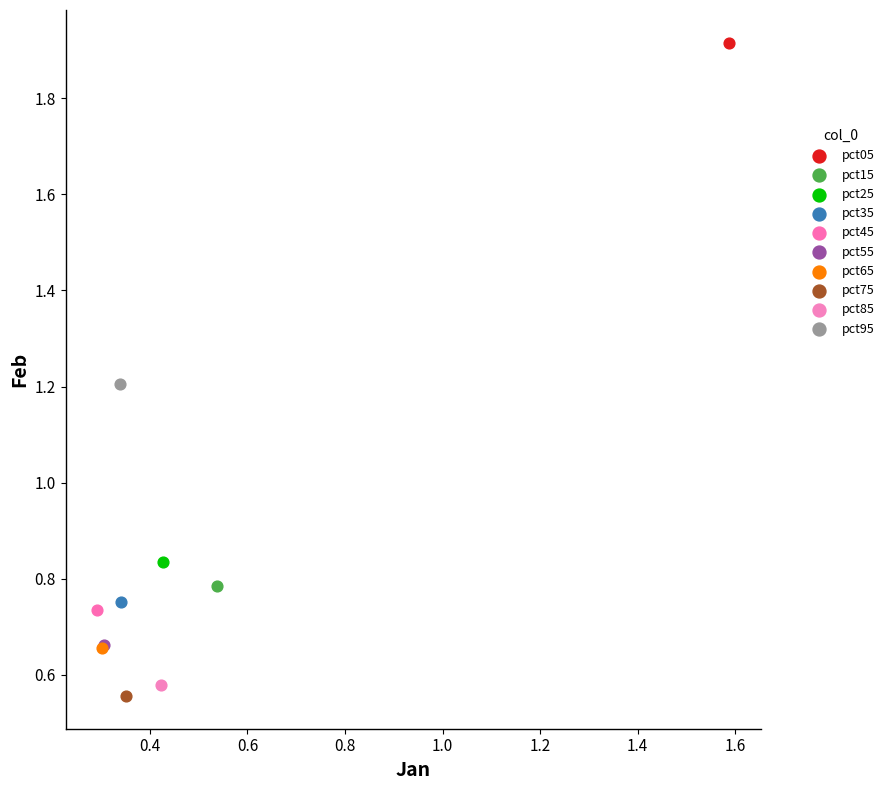

Which series reaches the minimum Y coordinate?

pct75